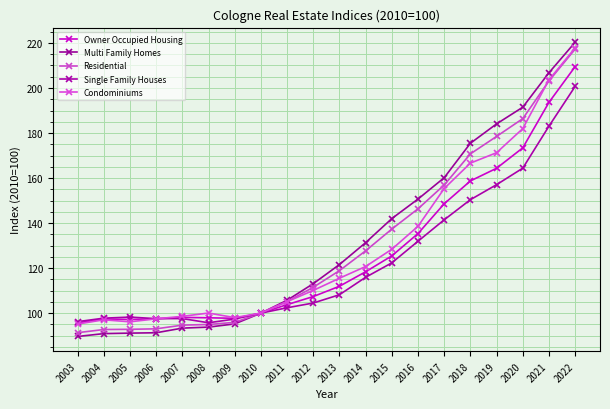

How many interior local valleys does the Owner Occupied Housing series have?

2